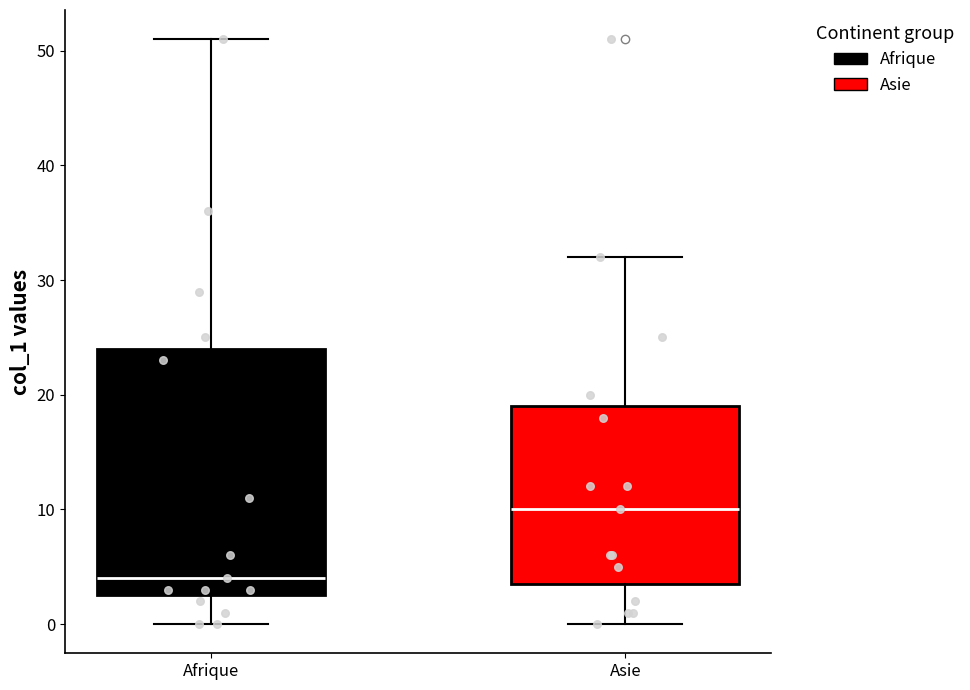

Reading left to right, read every box against the y-axis: the position of its median line, the range the box covers, and the ends of its whiskers. The values are not printed on the chart, so give them approximately, as read against the axis.

Afrique: median 4, box 3 to 24, whiskers 0 to 51
Asie: median 10, box 4 to 19, whiskers 0 to 32